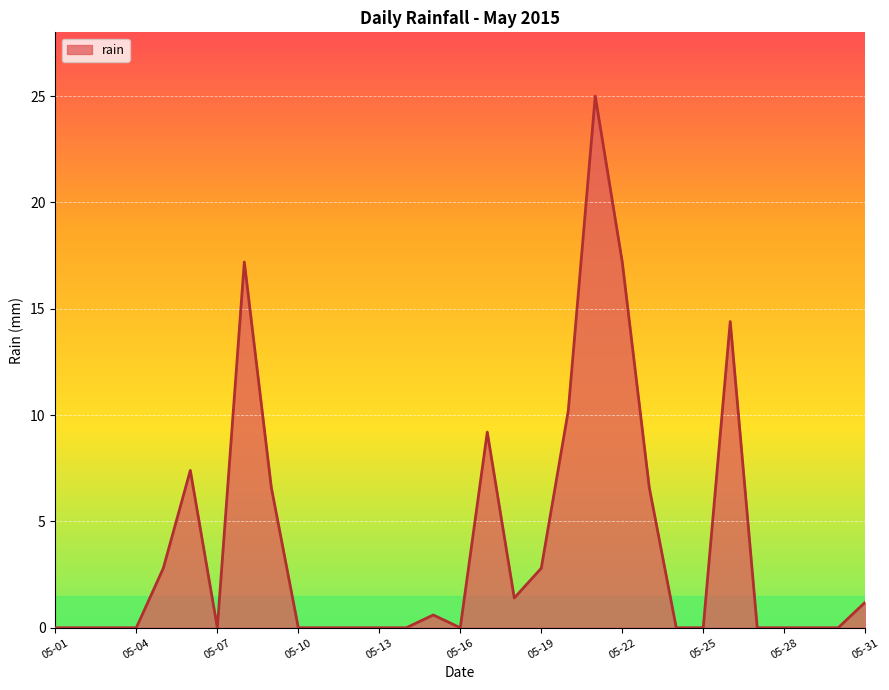

What is the difference between the maximum and minimum values?

25.0